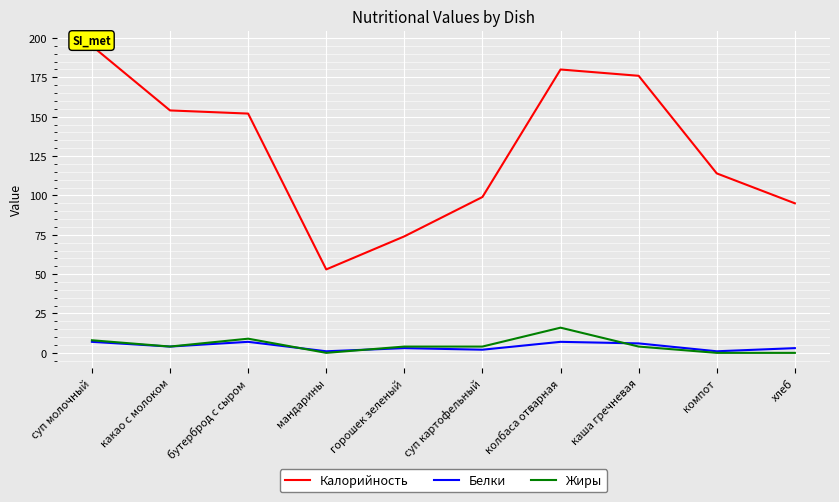

In Жиры, how many points are lower than both neighbors (excluding endpoints)?

2